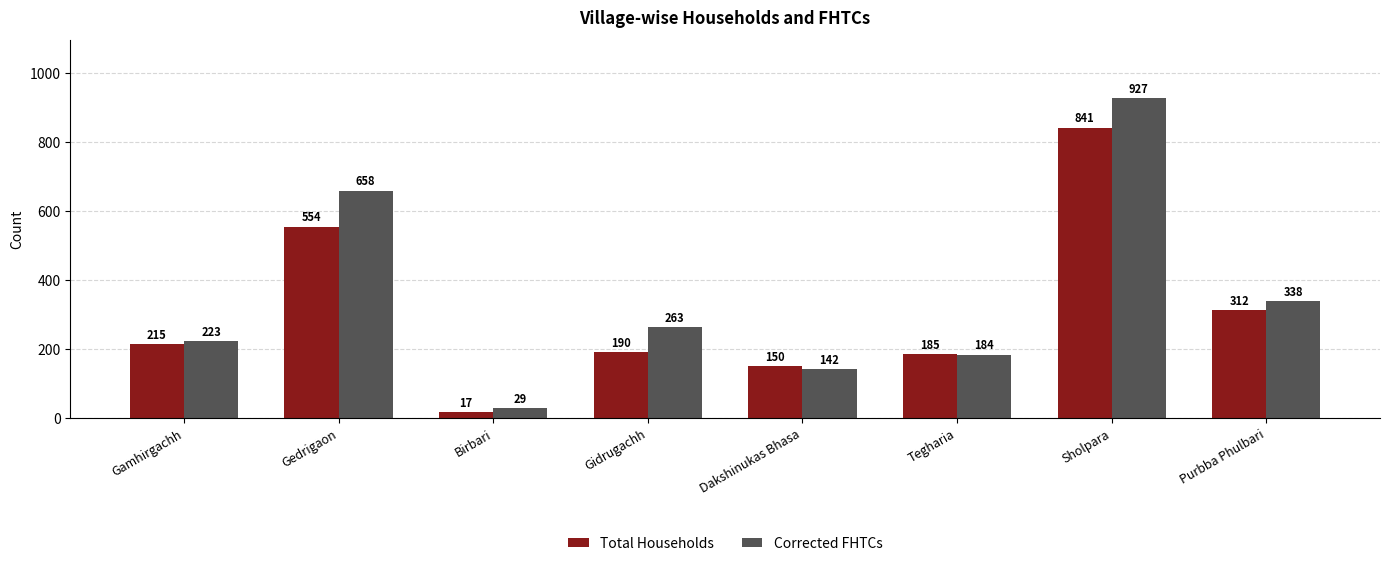

At which label is Corrected FHTCs closest to 478?

Purbba Phulbari